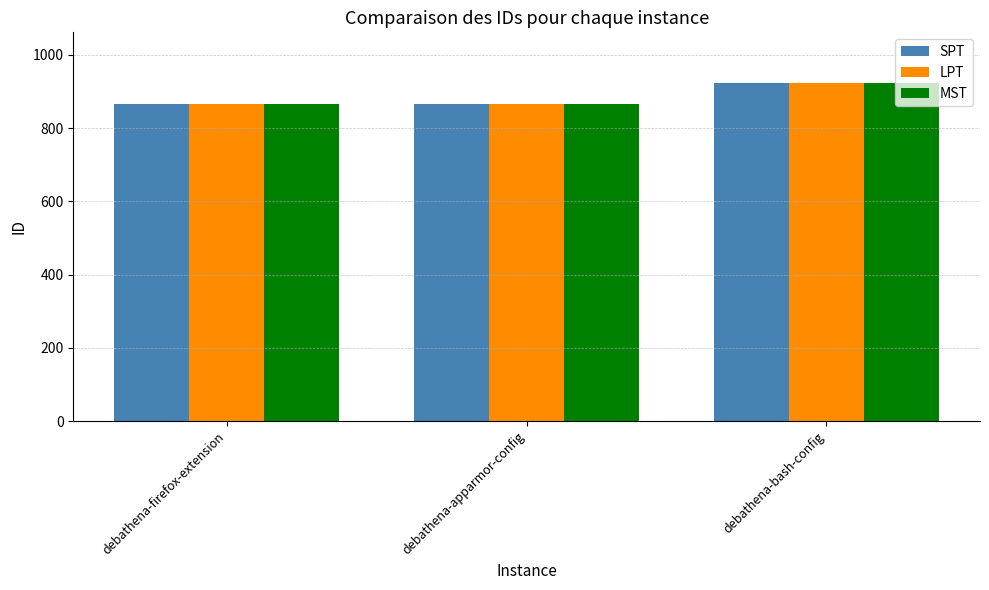

True or false: LPT has a value of 454 at debathena-bash-config.

False